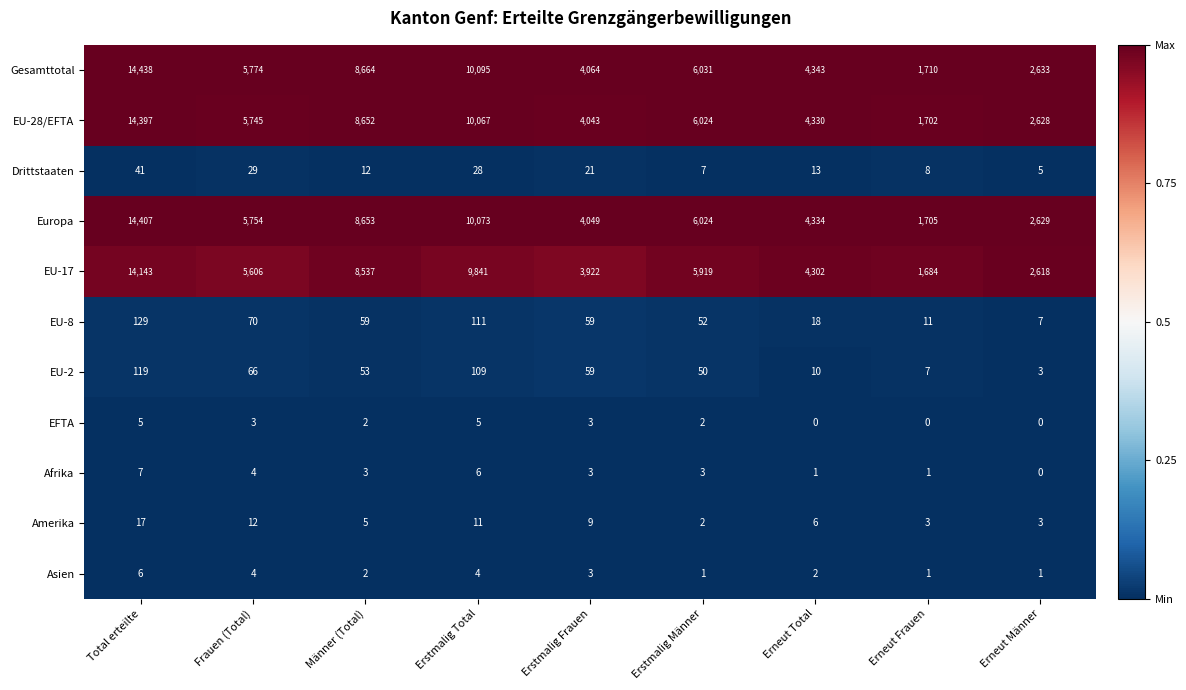

What is the total value across all series at Erstmalig Total?

40350